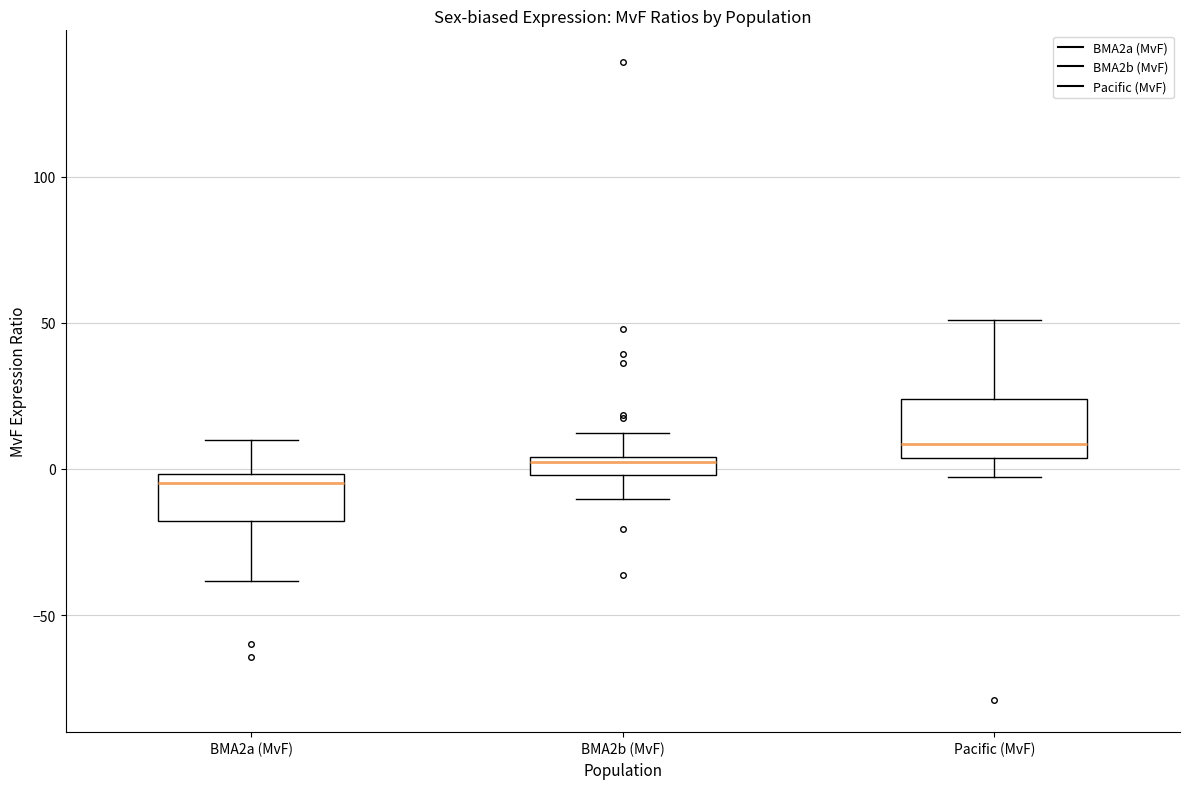

Where does the upper whisker of the box for BMA2b (MvF) end on the y-axis? The values are not printed on the chart, so give them approximately, as read against the axis.

10